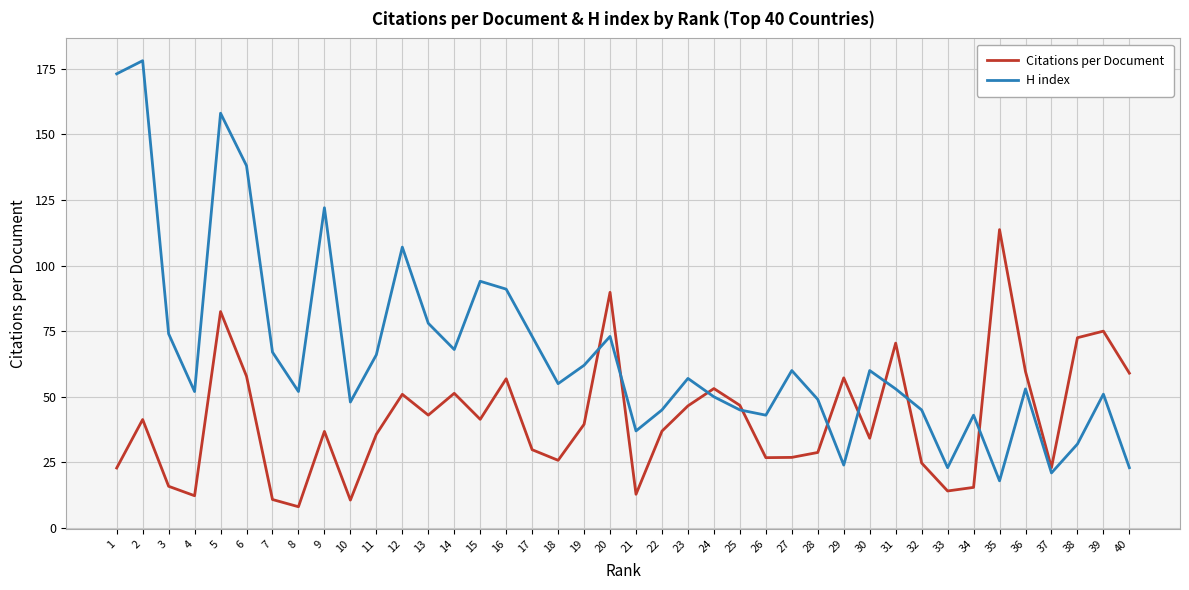

How many times do Citations per Document and H index cross each other?

9